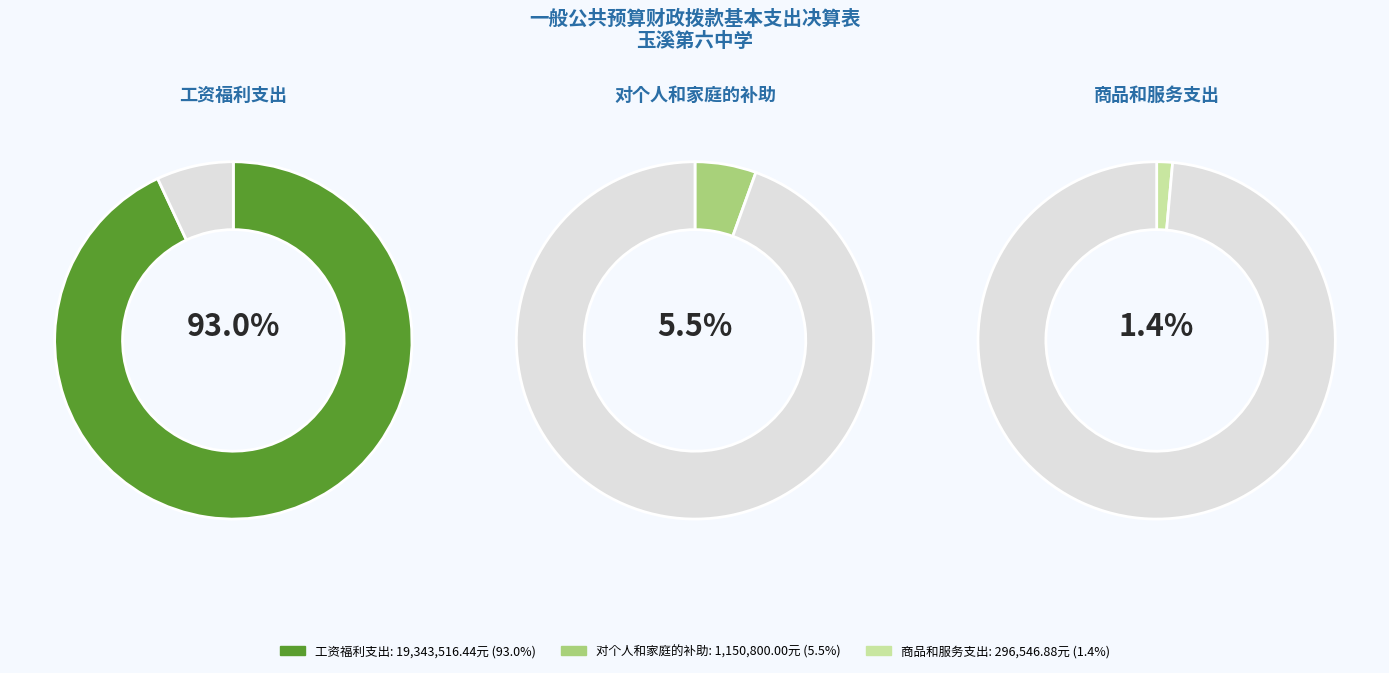

What percentage is the 商品和服务支出 slice, to the nearest percent?

1%